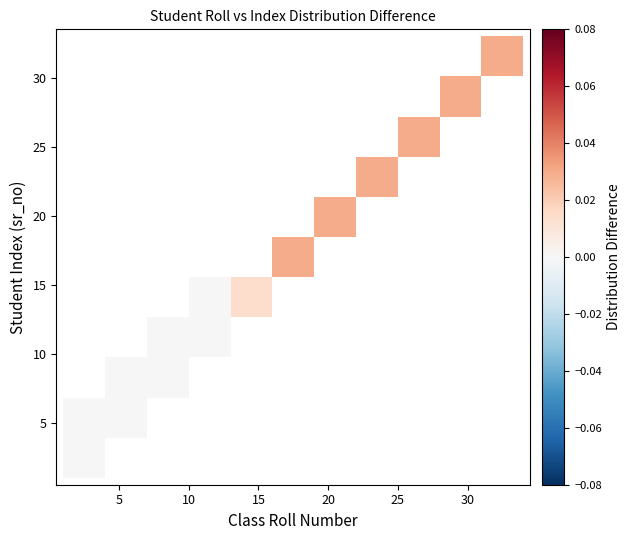

At how many categories does at least one series exceed 0?

7